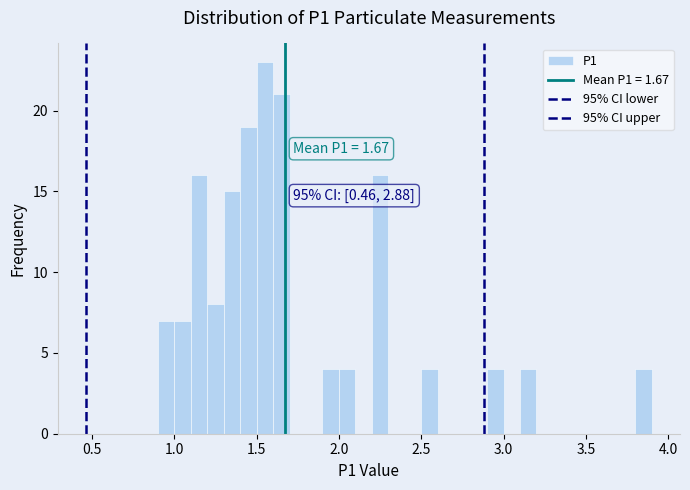

Around what value on the x-axis is the tallest bar? Give the approximate position of its centre, as read against the axis.

1.55